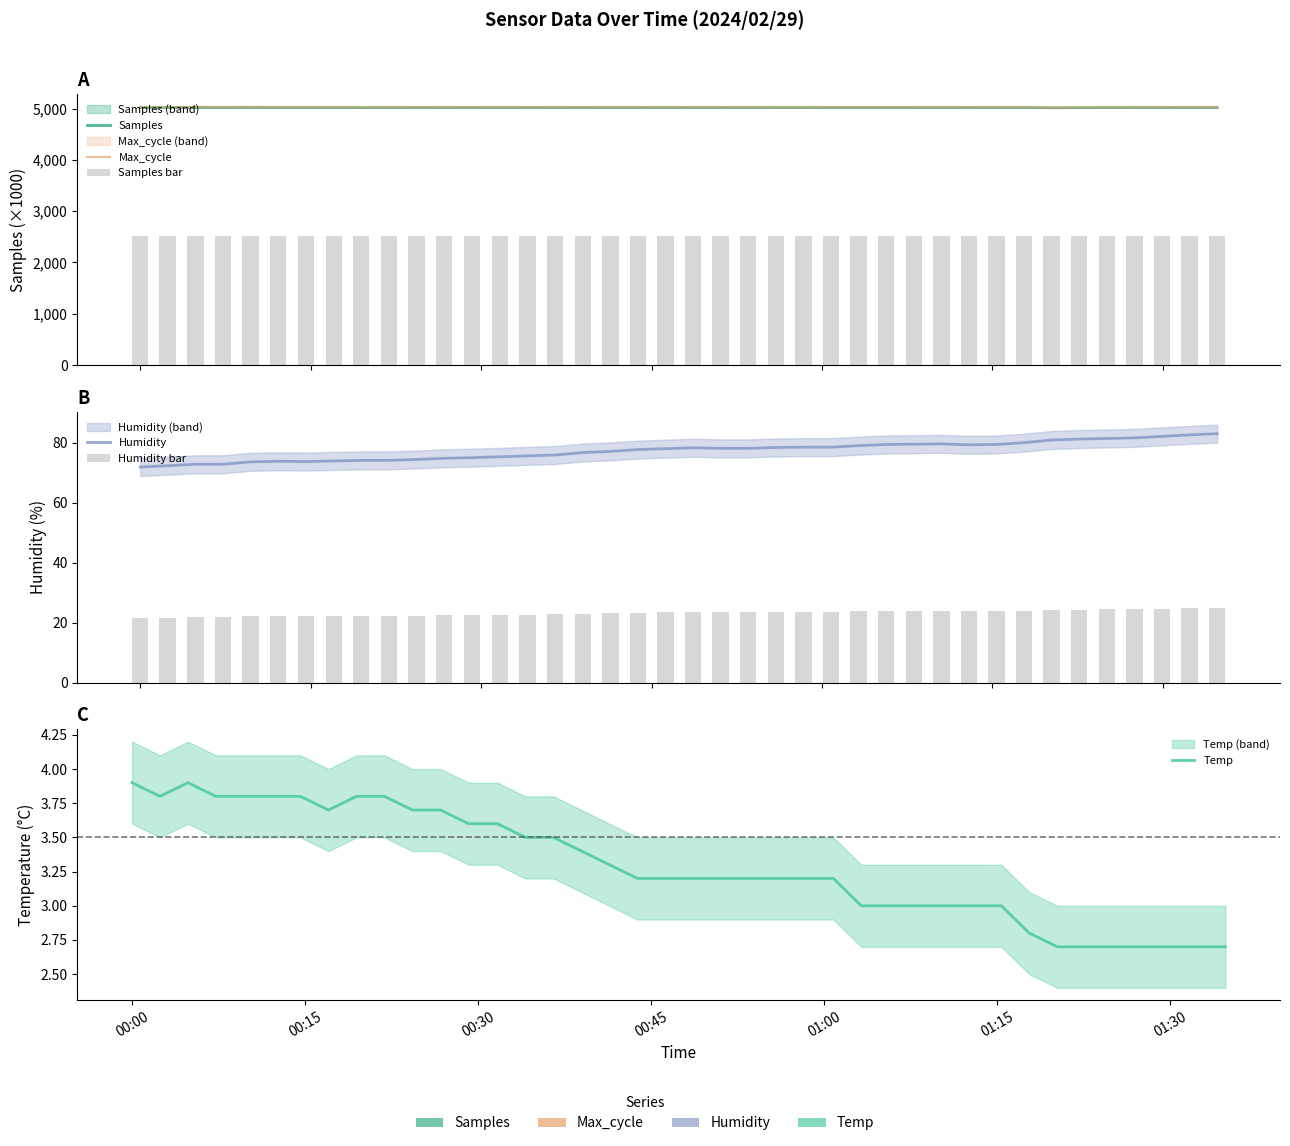

Which series has the largest range (max minus min)?

Humidity